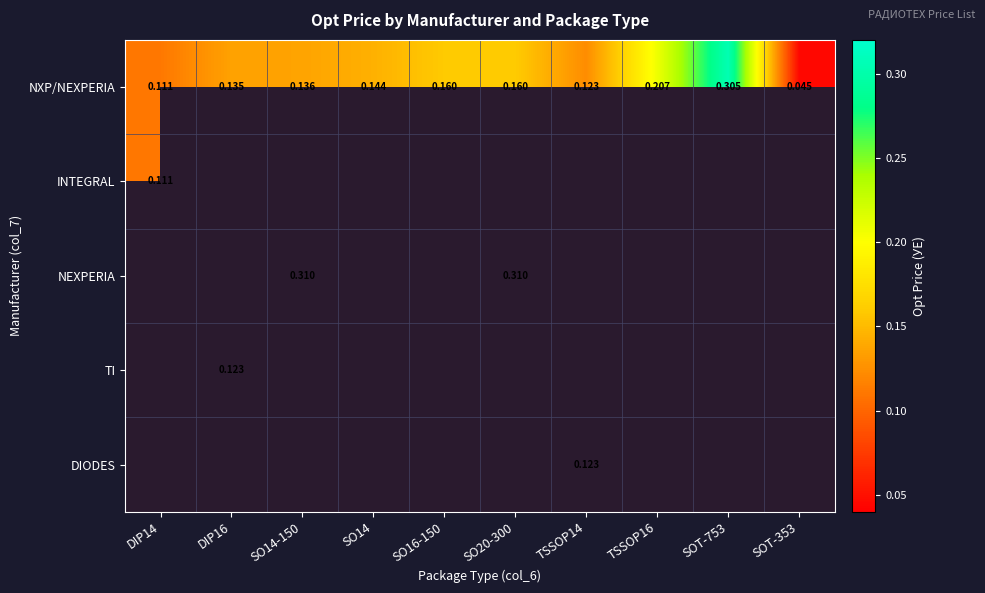

How many values in DIODES are above zero?

1